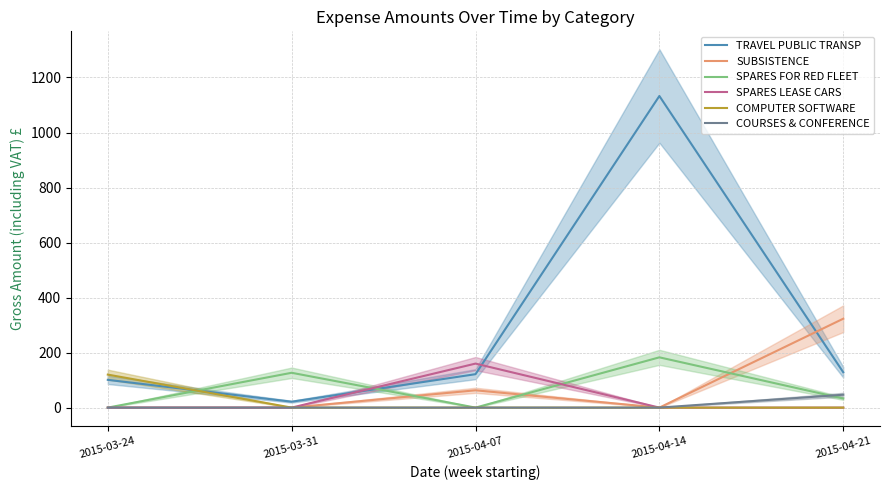

True or false: SPARES LEASE CARS and COURSES & CONFERENCE cross at least once.

False